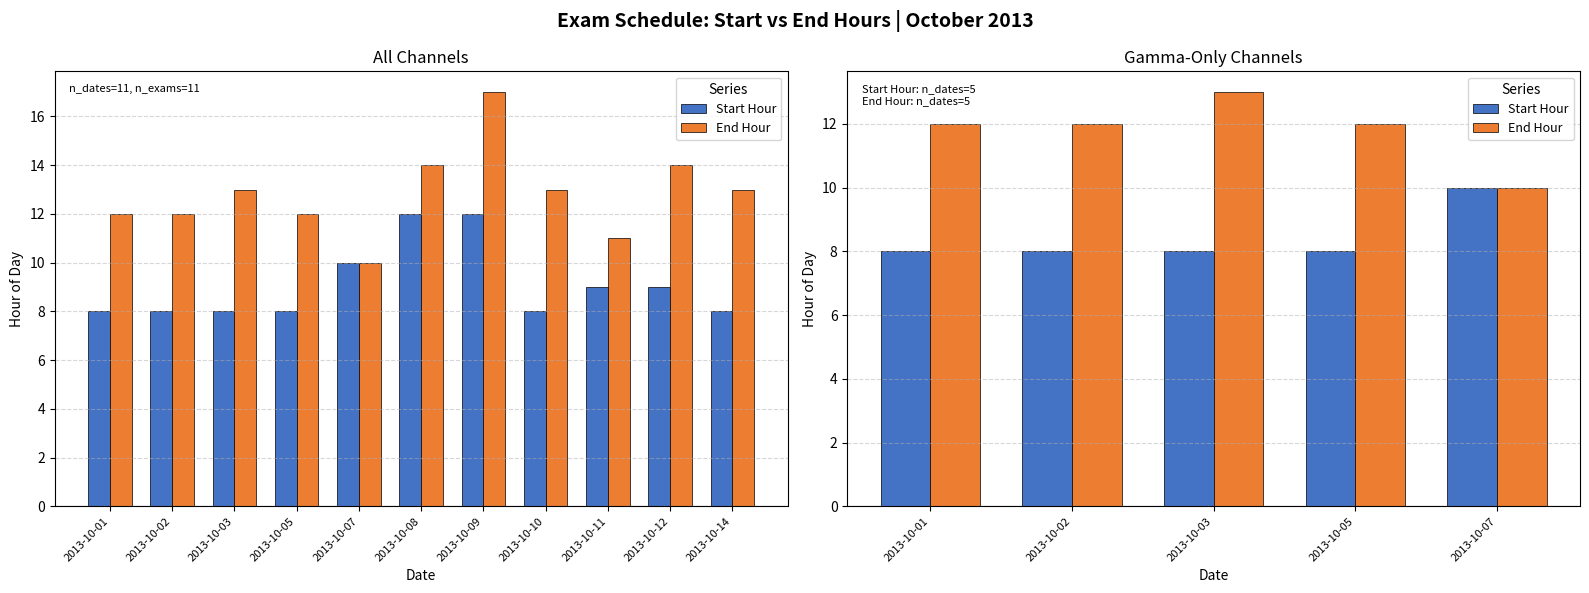

Is the value of Start Hour at 2013-10-03 greater than the value of End Hour at 2013-10-02?

No